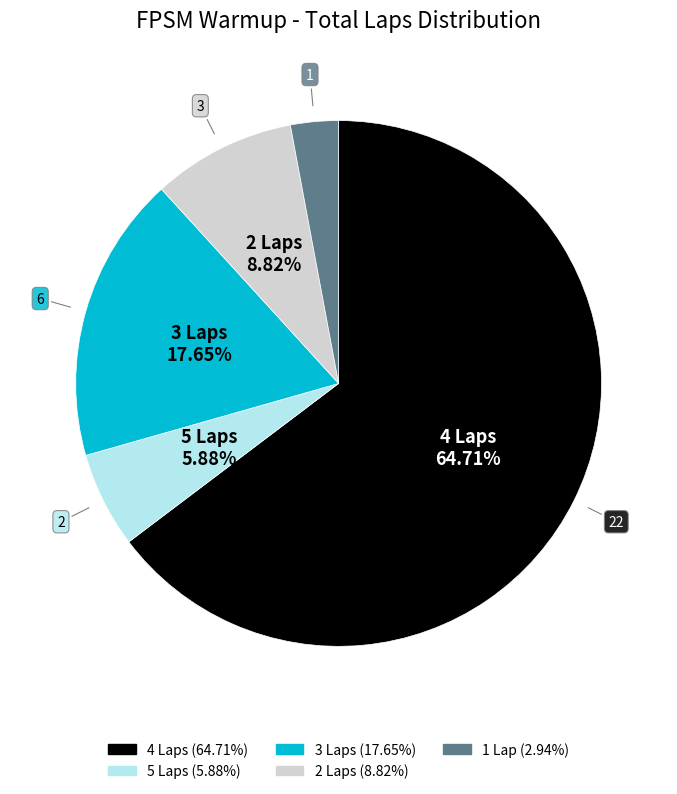

The 2 Laps slice represents 15% of the pie. True or false?

False